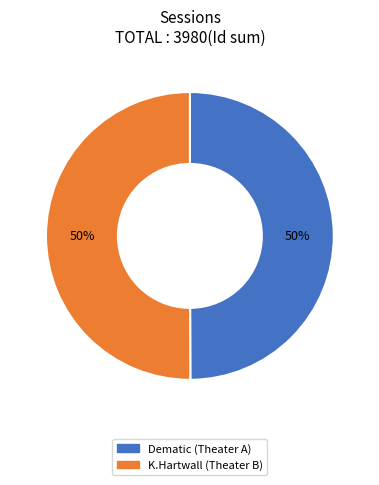

To the nearest percent, what is the combined percentage of Dematic (Theater A) and K.Hartwall (Theater B)?

100%